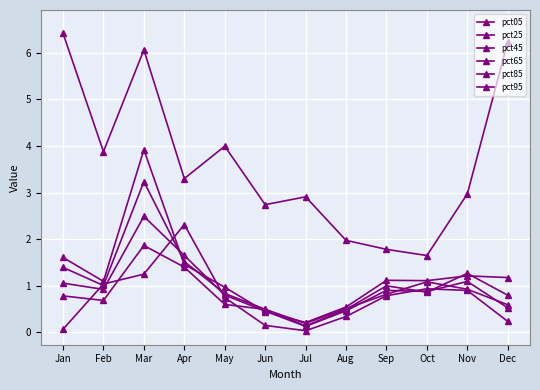

How many series are shown in this chart?

6